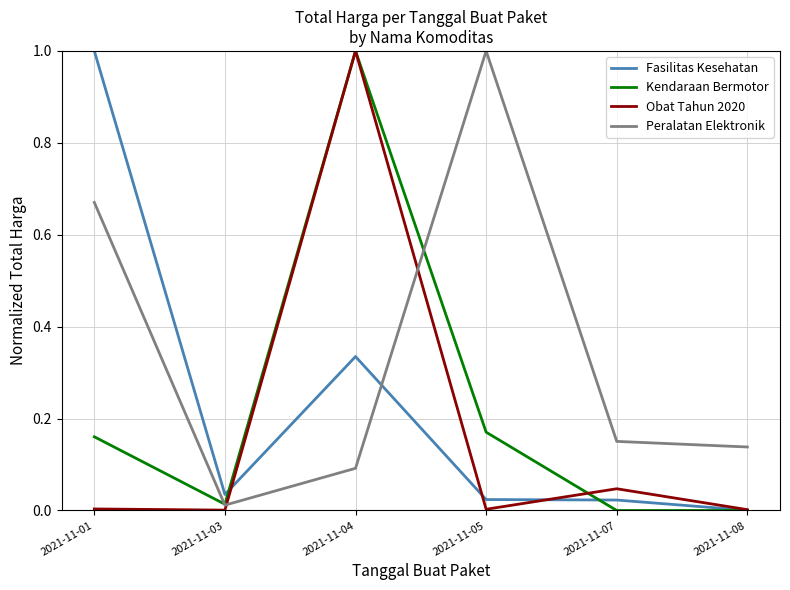

Between which two adjacent categories do Fasilitas Kesehatan and Peralatan Elektronik first intersect?

2021-11-04 and 2021-11-05